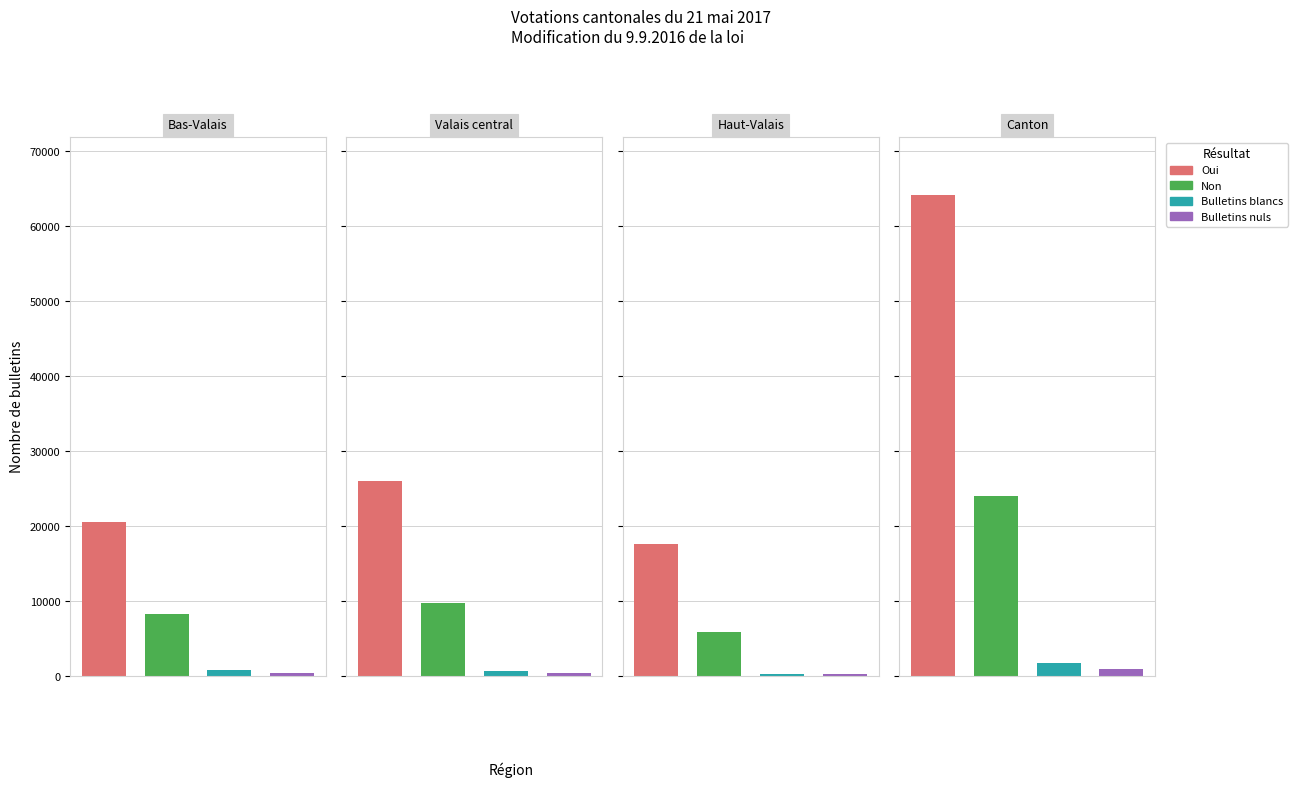

What is the minimum value shown in the chart?

203